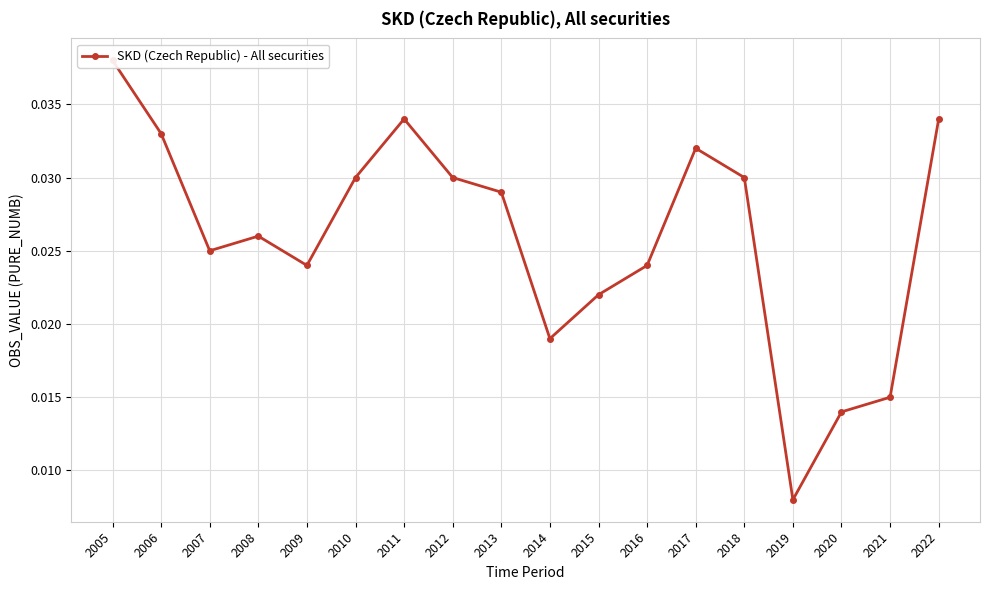

Which category has the lowest value across all series?

2019